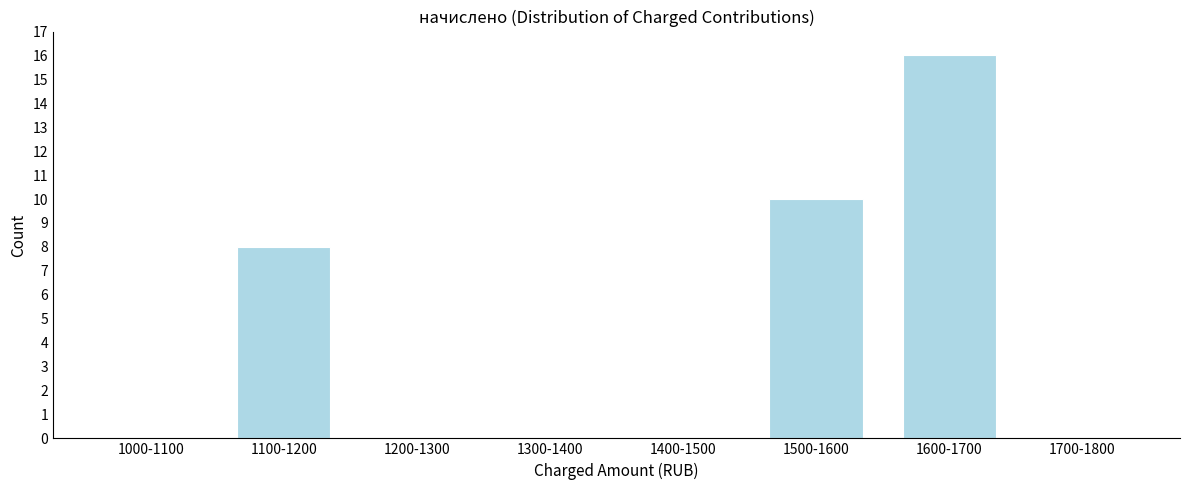

Reading right to left, what are all the values shown in this chart?

1700-1800=0	1600-1700=16	1500-1600=10	1400-1500=0	1300-1400=0	1200-1300=0	1100-1200=8	1000-1100=0